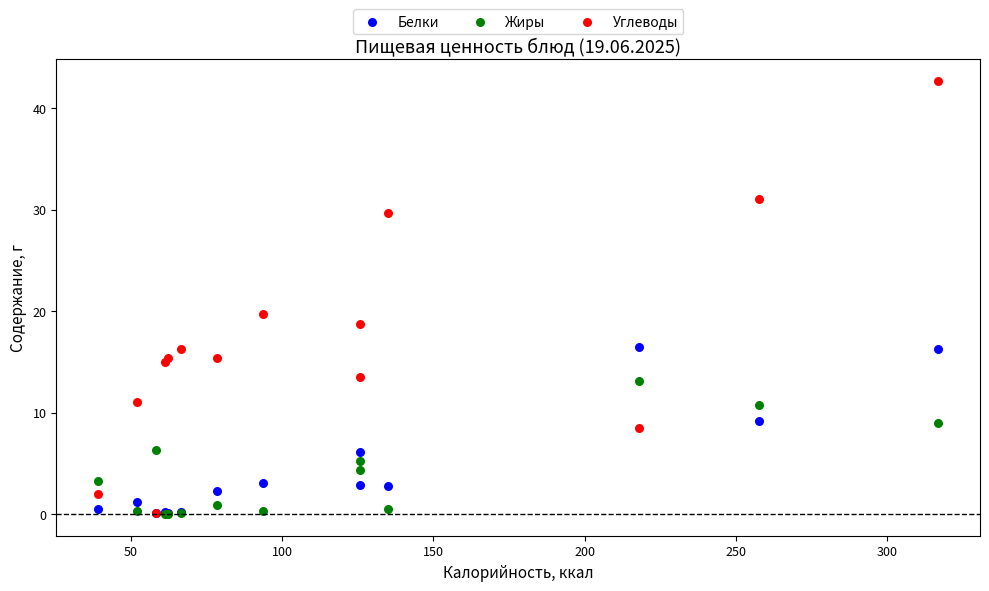

In the Углеводы series, what Y value is closest to 21?

19.7